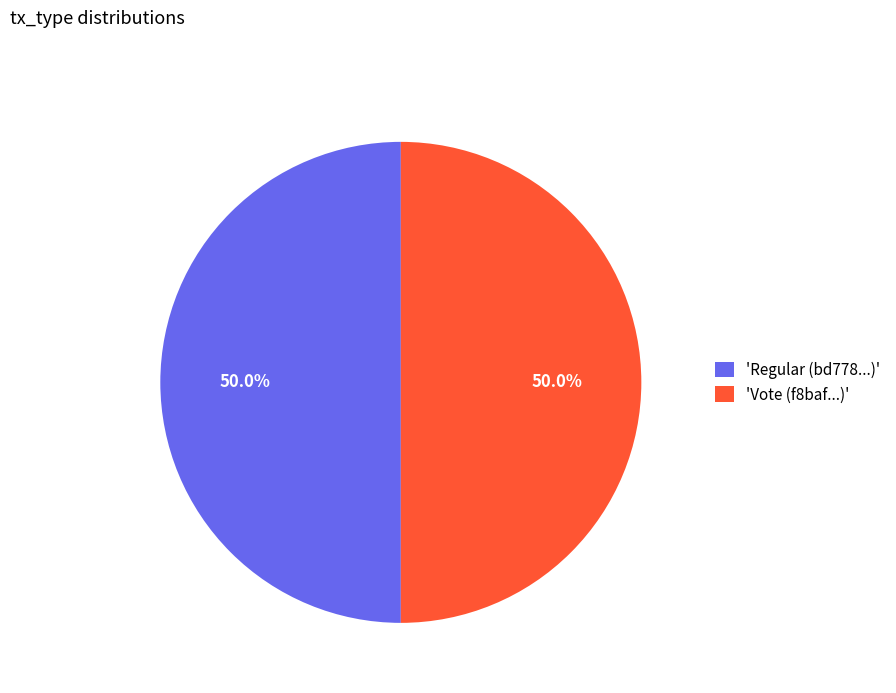

What is the ratio of the value at 'Vote (f8baf...)' to the value at 'Regular (bd778...)'?

1.0